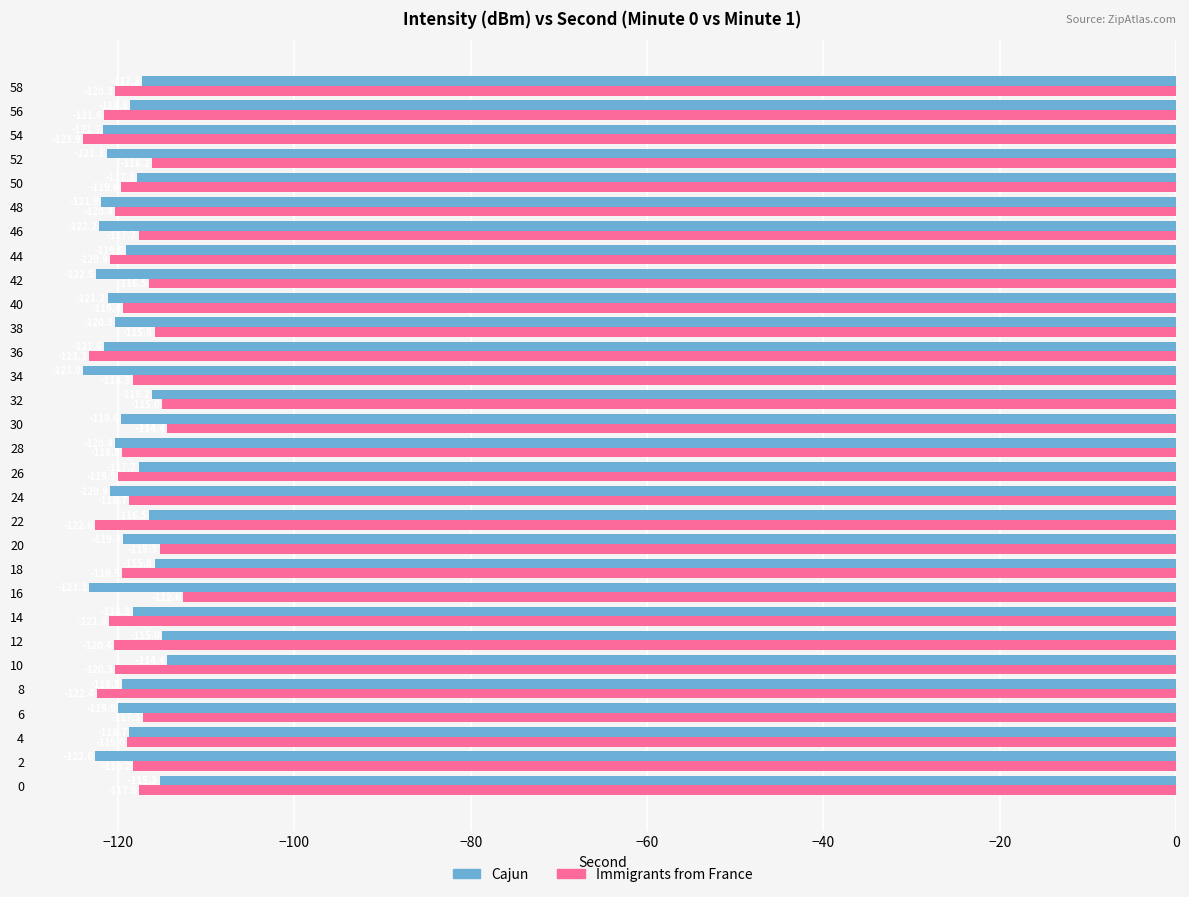

What is the spread (max minus min) of values at 18?

3.7